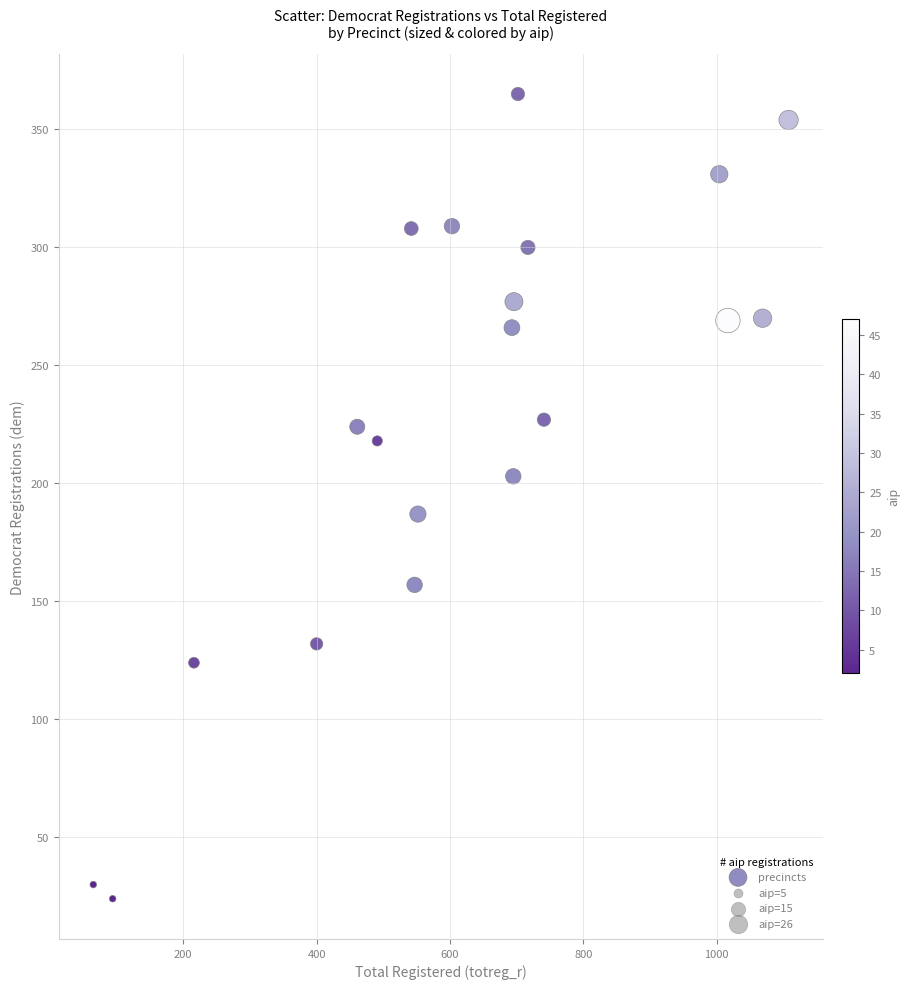

What is the range of Y values (max minus min)?

341